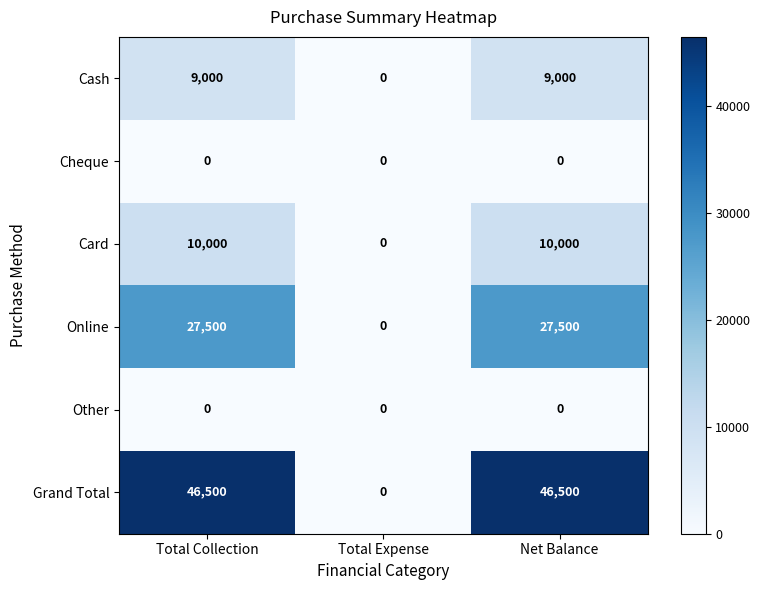

What is the maximum value shown in the chart?

46500